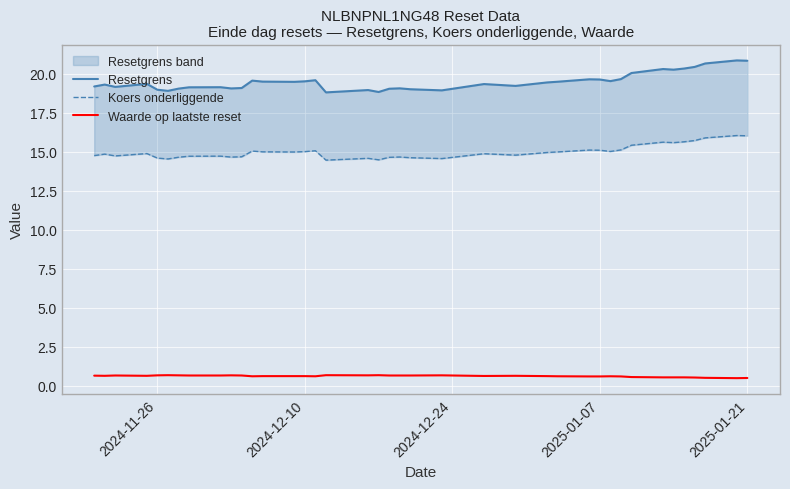

Rank the series by their maximum value, from lowest to highest.

Waarde op laatste reset, Koers onderliggende, Resetgrens